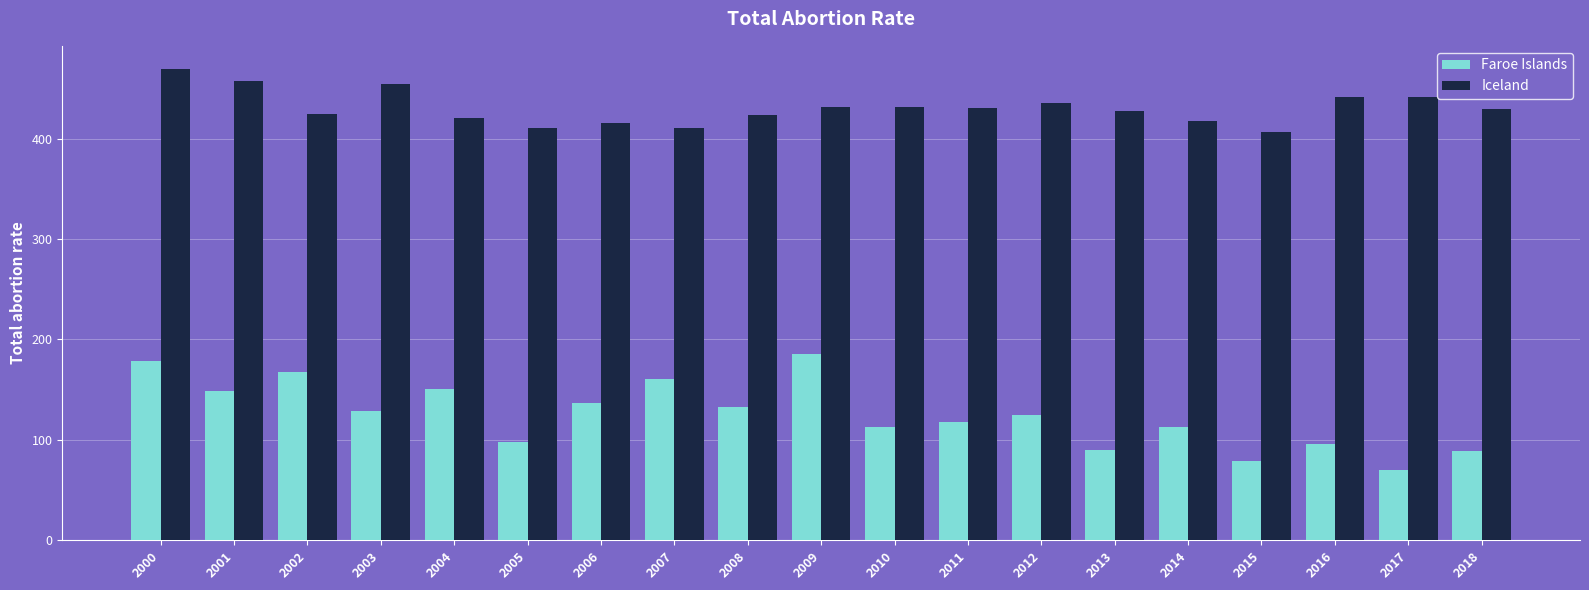

How many bars are there in total?

38